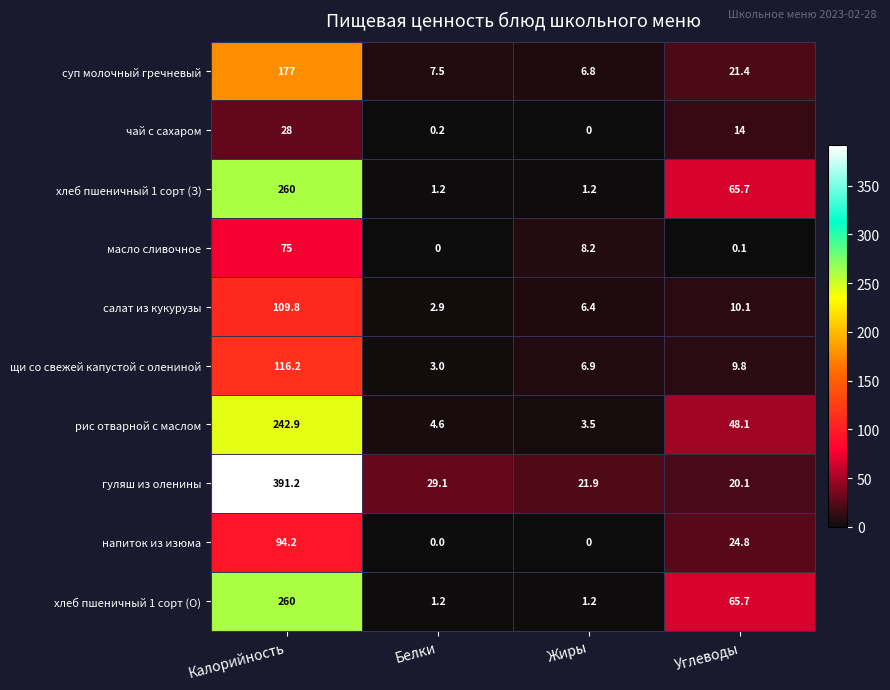

At which label does хлеб пшеничный 1 сорт (З) first exceed 65?

Калорийность